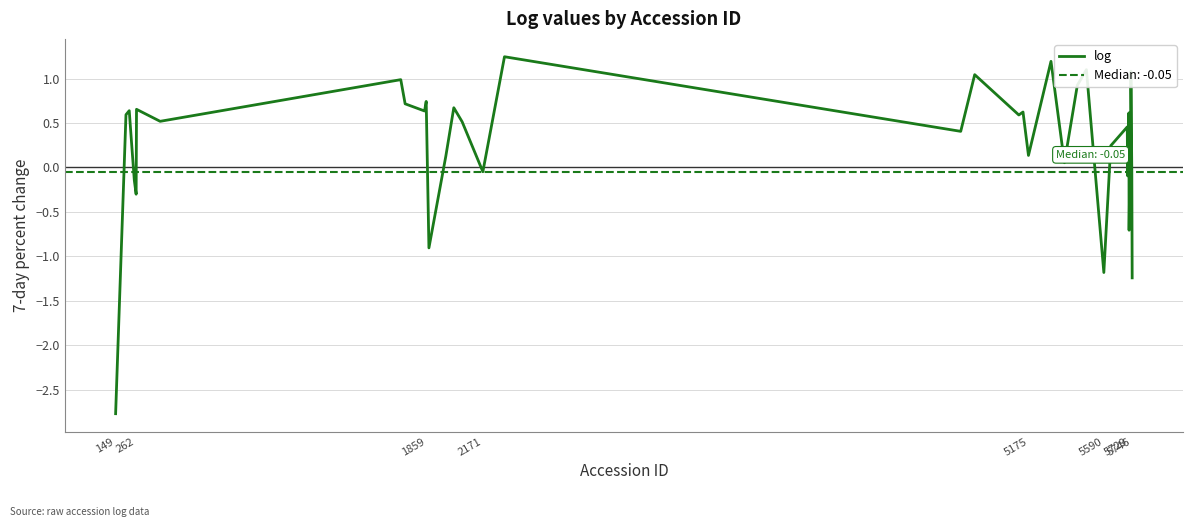

What is the lowest value of the log series?

-2.8